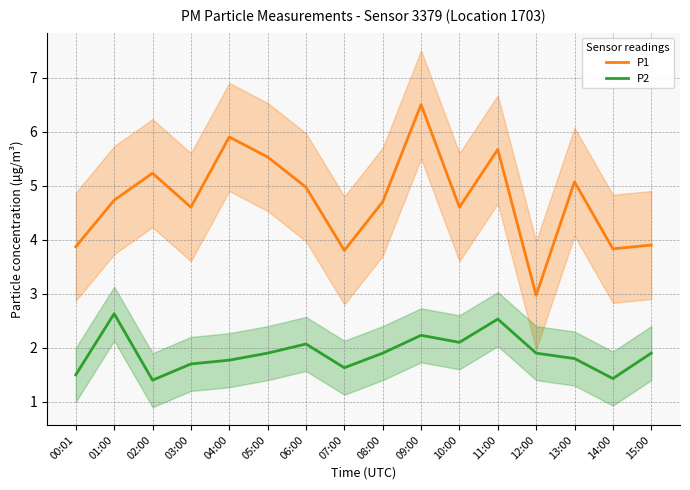

Which category has the highest value across all series?

09:00